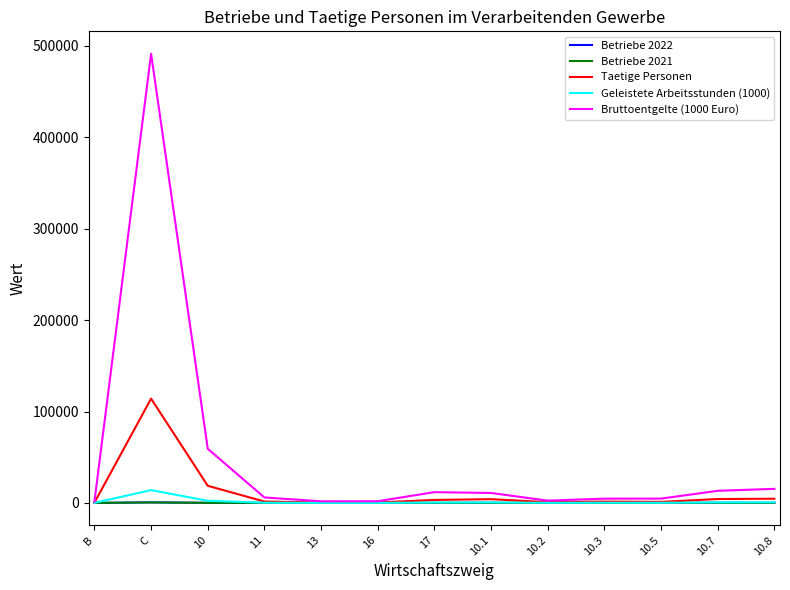

At how many categories does at least one series exceed 44584?

2